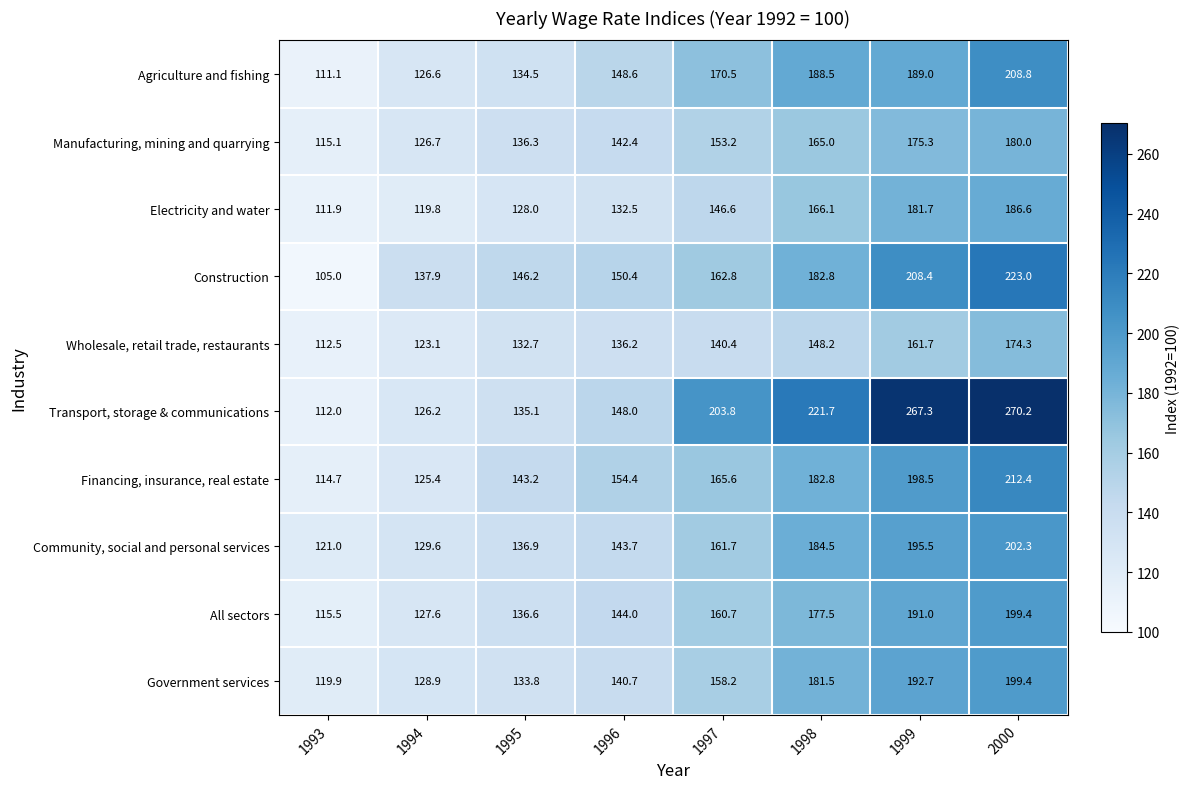

Where is Agriculture and fishing nearest to the value 159?

1996